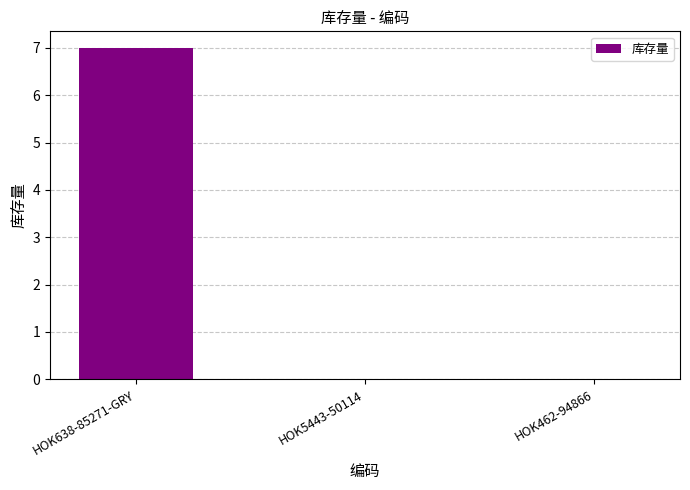

True or false: the data shows 4 at HOK5443-50114.

False